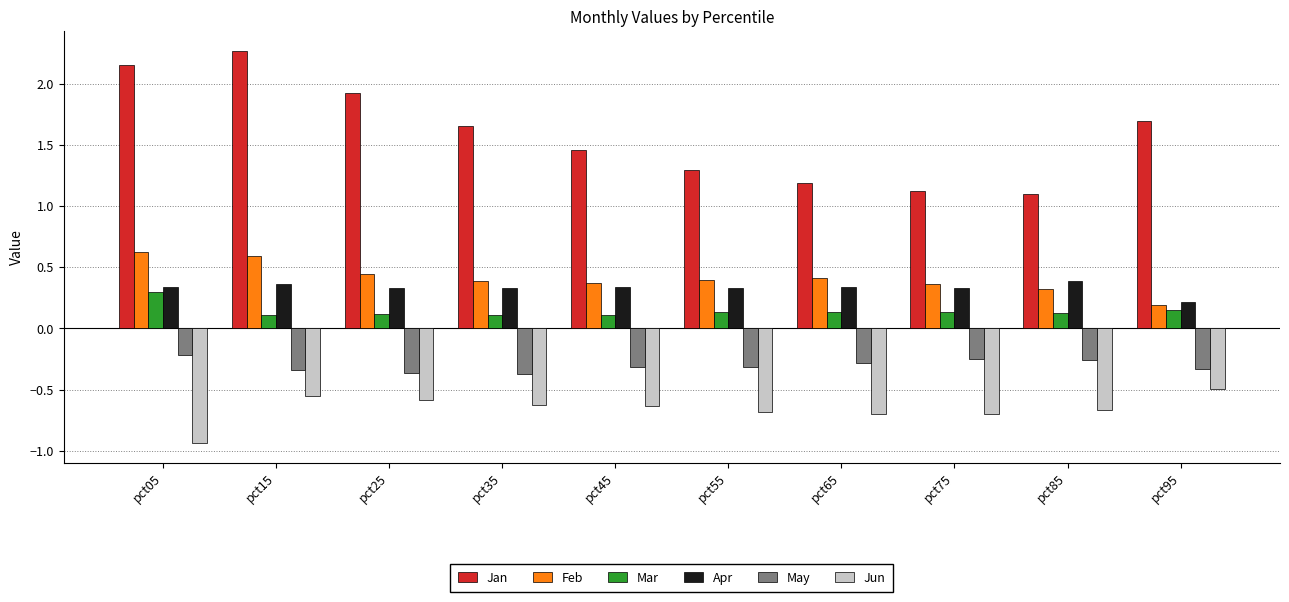

Which series has the widest spread of values?

Jan